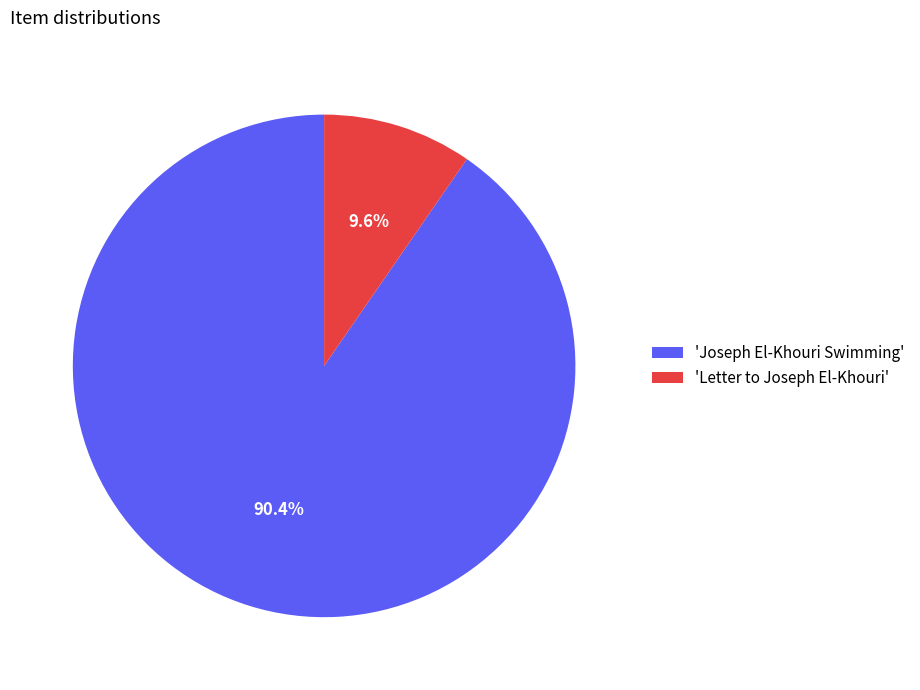

To the nearest percent, what is the difference between the largest and smallest slice percentages?

81%